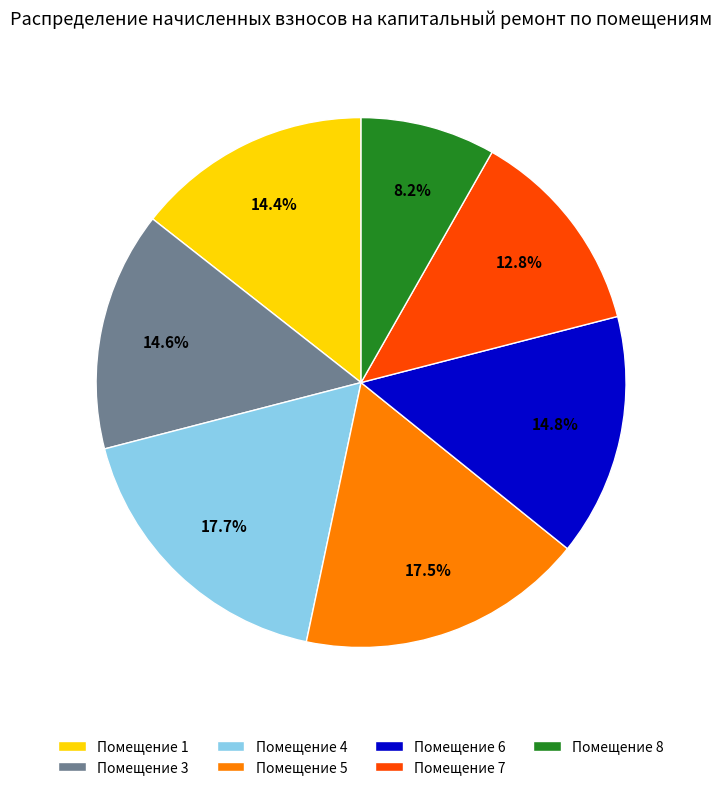

Which slice is the smallest?

Помещение 8